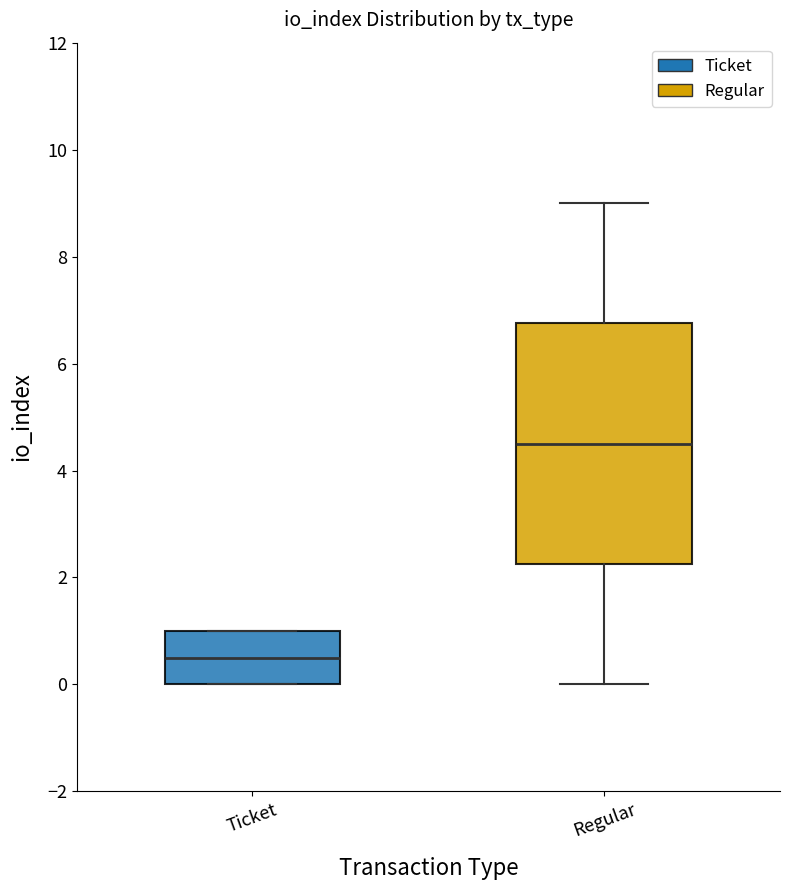

Reading left to right, read every box against the y-axis: the position of its median line, the range the box covers, and the ends of its whiskers. The values are not printed on the chart, so give them approximately, as read against the axis.

Ticket: median 0.6, box 0.0 to 1.0, whiskers 0.0 to 1.0
Regular: median 4.6, box 2.2 to 6.8, whiskers 0.0 to 9.0